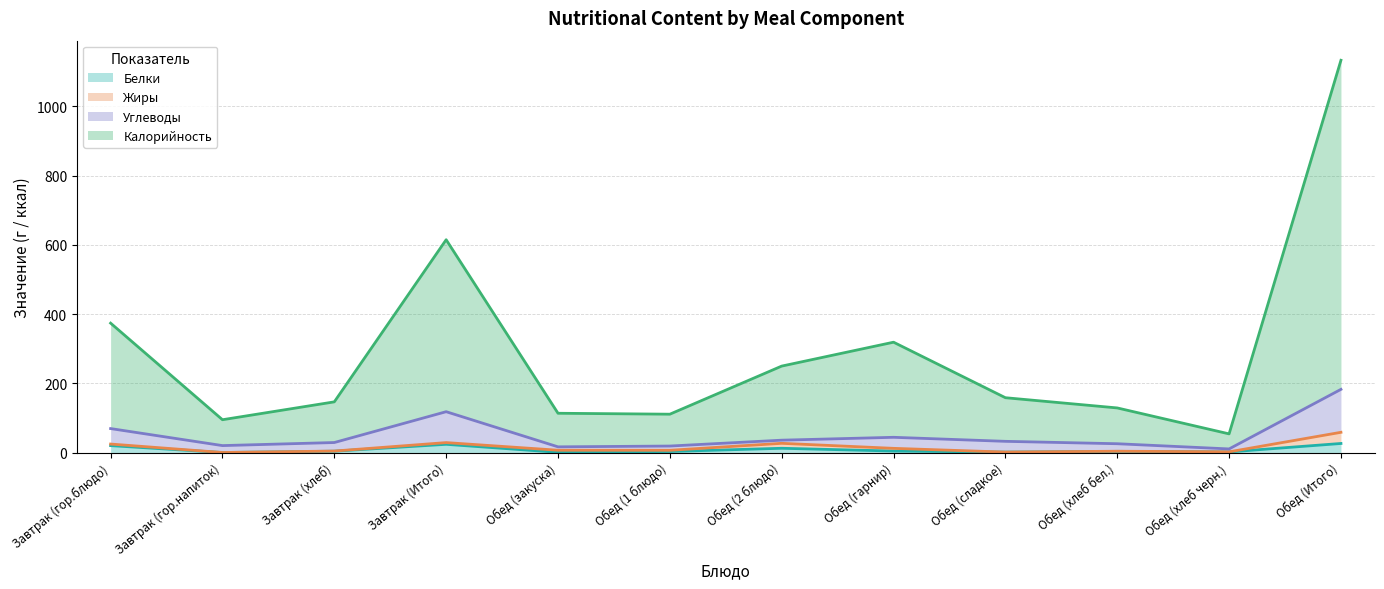

At which category does Белки reach its first local valley?

Завтрак (гор.напиток)